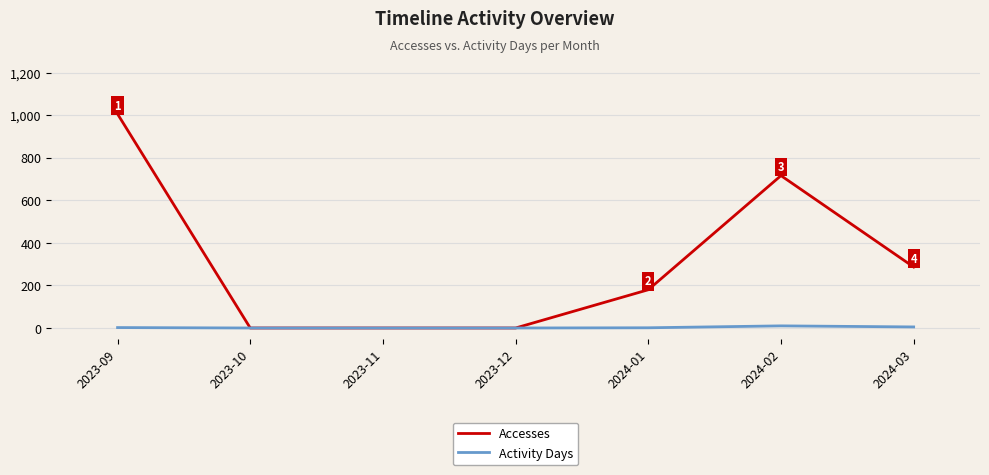

What are all the series names shown in the legend?

Accesses, Activity Days